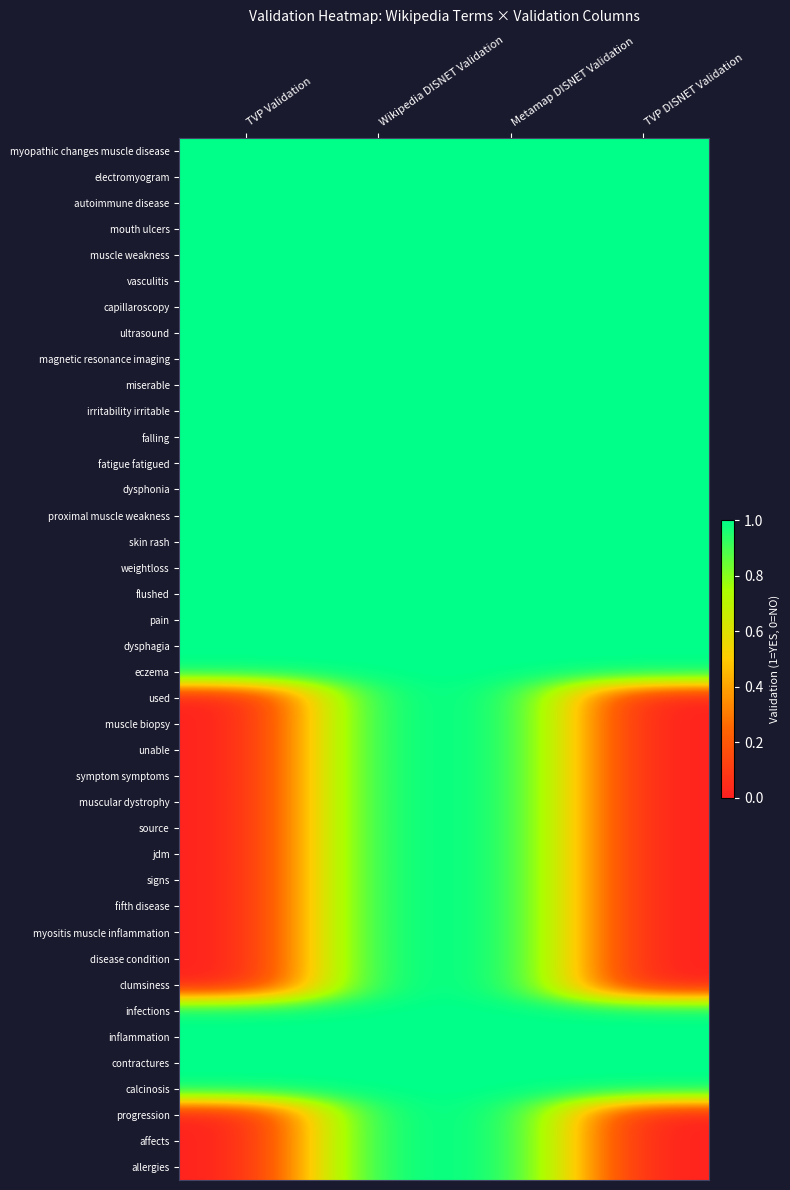

At which category is the sum across all series the highest?

Wikipedia DISNET Validation